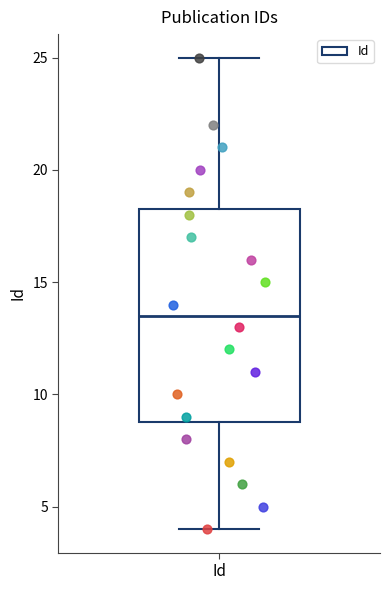

Read this box plot against the y-axis: the position of the median line, the range covered by the box, and the ends of both whiskers. The values are not printed on the chart, so give them approximately, as read against the axis.

median 13.5, box 9.0 to 18.5, whiskers 4.0 to 25.0